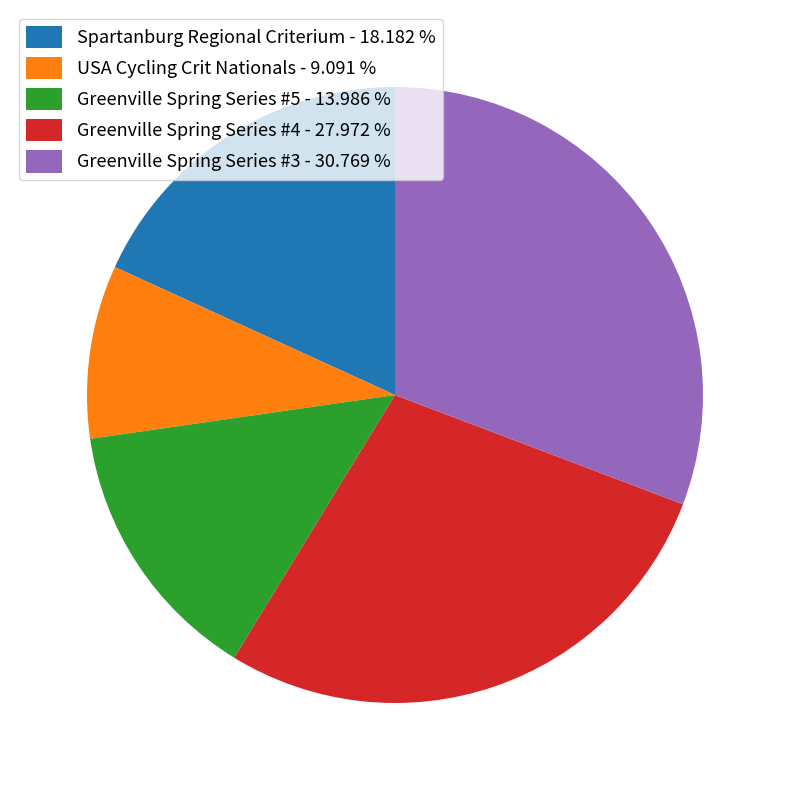

Is it true that USA Cycling Crit Nationals is 9% of the pie?

True